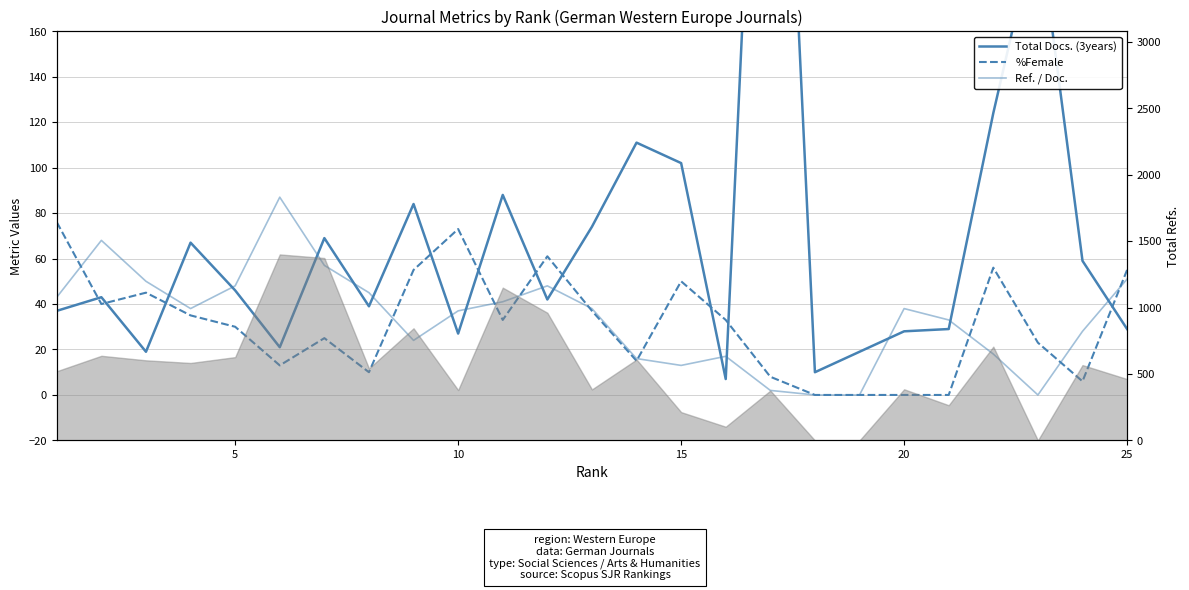

How many values in %Female are above zero?

21